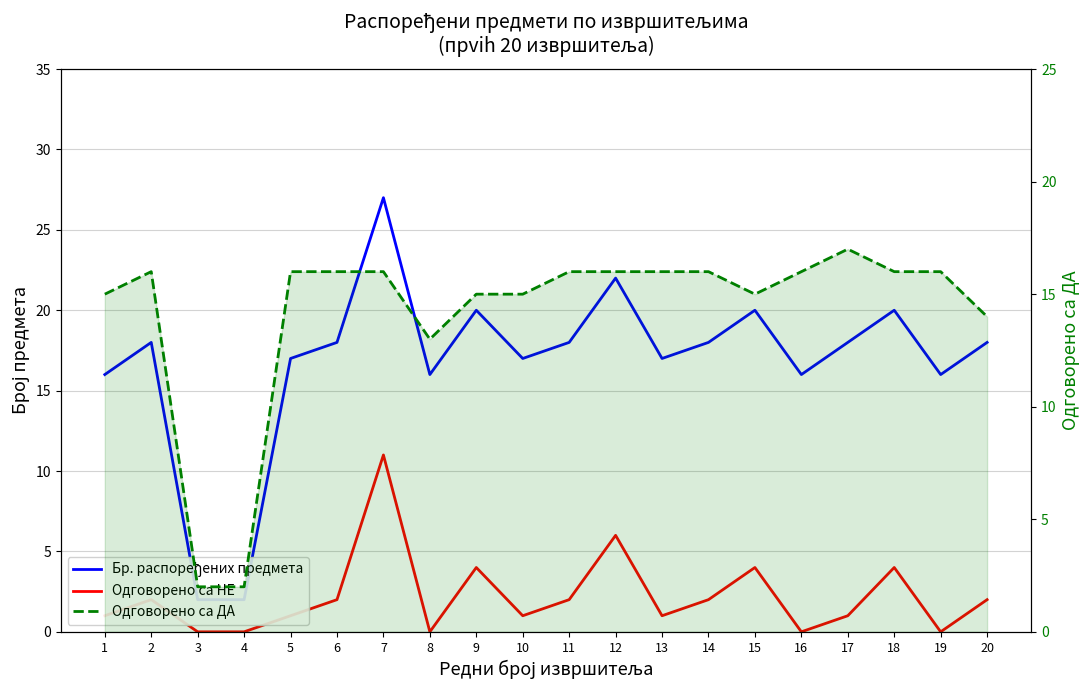

The value of Одговорено са ДА at 4 is 2. True or false?

True